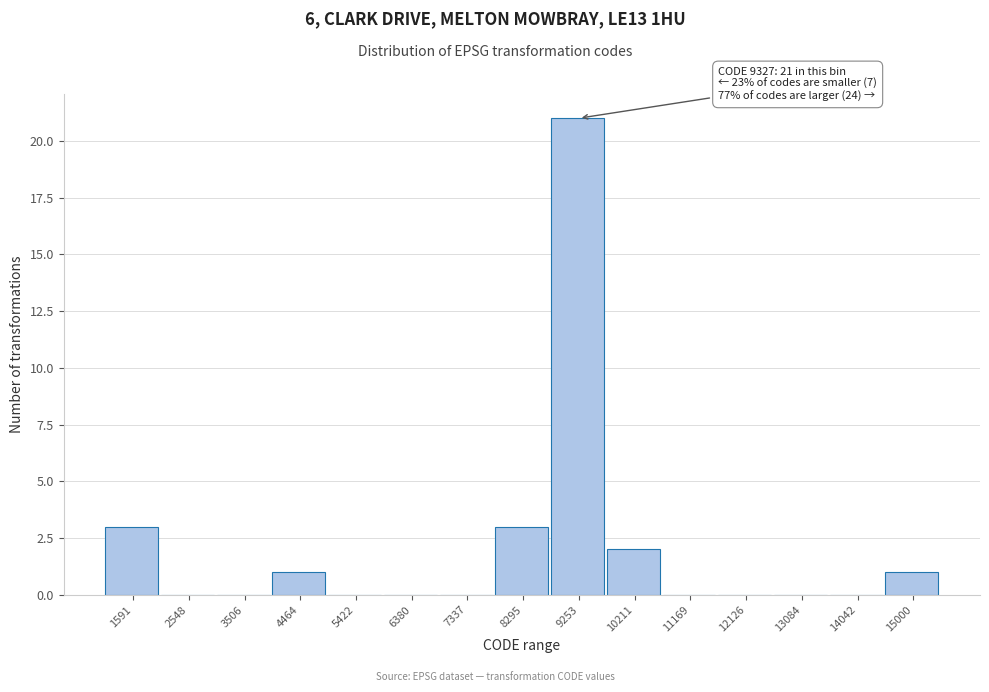

Reading left to right, extract all data points from this chart.

1591=3	2548=0	3506=0	4464=1	5422=0	6380=0	7337=0	8295=3	9253=21	10211=2	11169=0	12126=0	13084=0	14042=0	15000=1